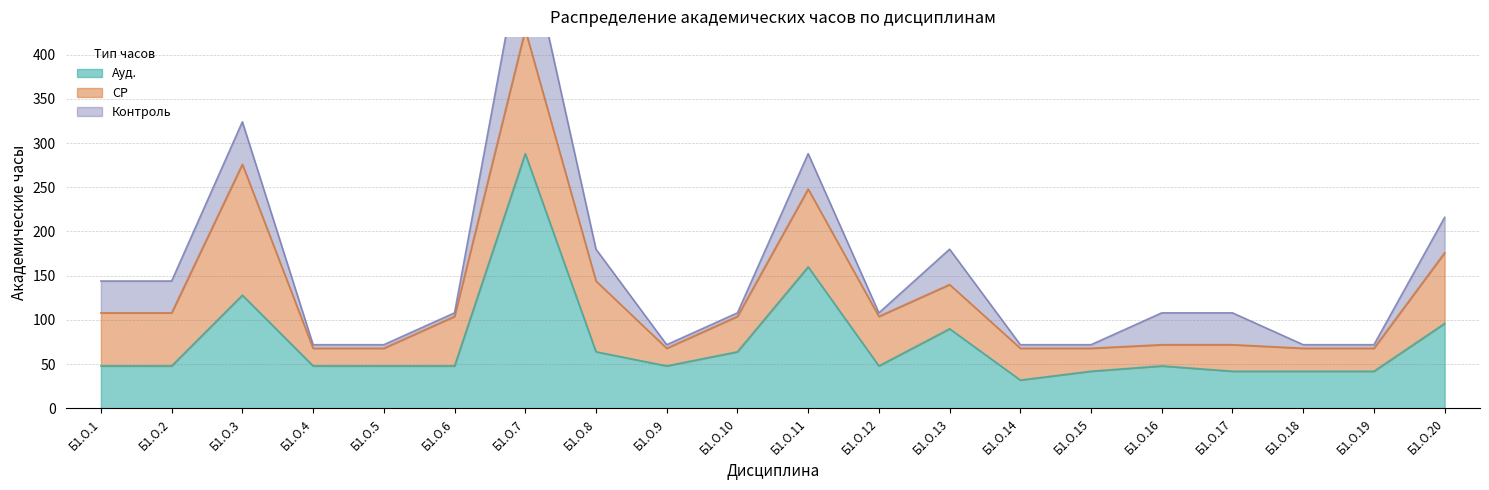

Reading left to right, transcribe all the data shown in this chart.

Ауд.: Б1.О.1=48	Б1.О.2=48	Б1.О.3=128	Б1.О.4=48	Б1.О.5=48	Б1.О.6=48	Б1.О.7=288	Б1.О.8=64	Б1.О.9=48	Б1.О.10=64	Б1.О.11=160	Б1.О.12=48	Б1.О.13=90	Б1.О.14=32	Б1.О.15=42	Б1.О.16=48	Б1.О.17=42	Б1.О.18=42	Б1.О.19=42	Б1.О.20=96
СР: Б1.О.1=60	Б1.О.2=60	Б1.О.3=148	Б1.О.4=20	Б1.О.5=20	Б1.О.6=56	Б1.О.7=140	Б1.О.8=80	Б1.О.9=20	Б1.О.10=40	Б1.О.11=88	Б1.О.12=56	Б1.О.13=50	Б1.О.14=36	Б1.О.15=26	Б1.О.16=24	Б1.О.17=30	Б1.О.18=26	Б1.О.19=26	Б1.О.20=80
Контроль: Б1.О.1=36	Б1.О.2=36	Б1.О.3=48	Б1.О.4=4	Б1.О.5=4	Б1.О.6=4	Б1.О.7=112	Б1.О.8=36	Б1.О.9=4	Б1.О.10=4	Б1.О.11=40	Б1.О.12=4	Б1.О.13=40	Б1.О.14=4	Б1.О.15=4	Б1.О.16=36	Б1.О.17=36	Б1.О.18=4	Б1.О.19=4	Б1.О.20=40